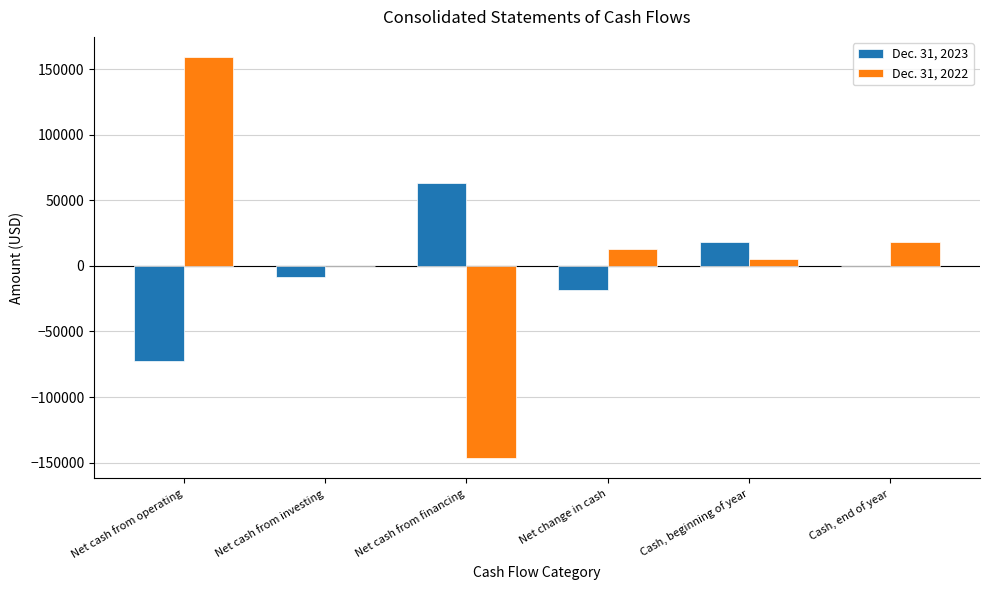

What is the greatest value displayed?

159304